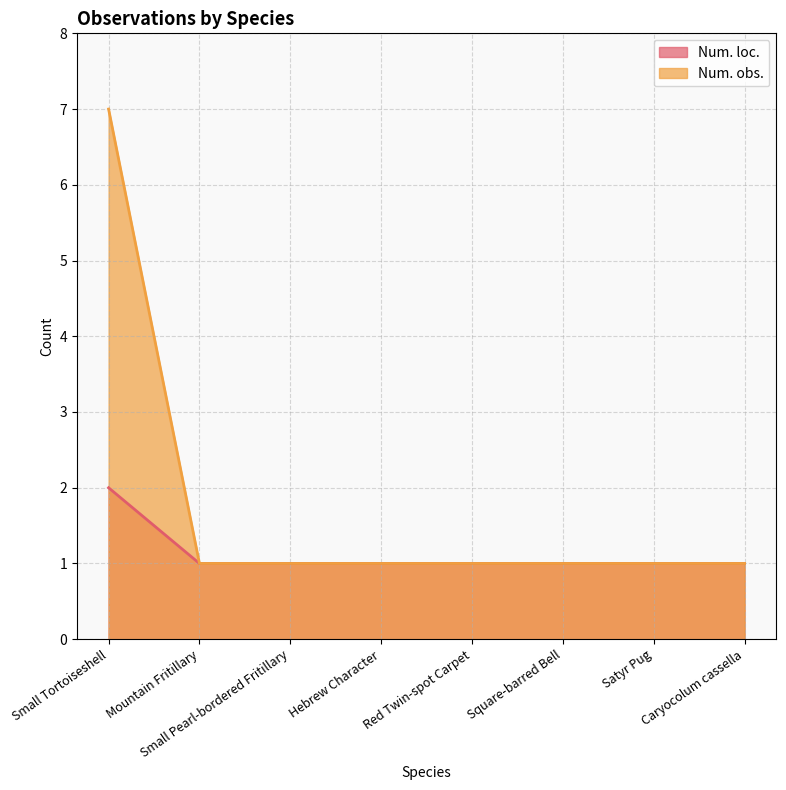

What is the label of the 8th point from the left?

Caryocolum cassella